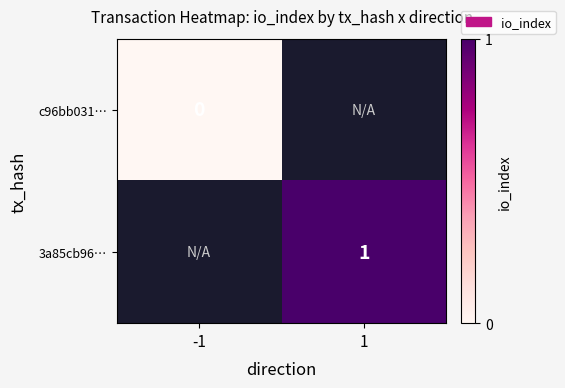

Which label corresponds to the largest value in the chart?

1